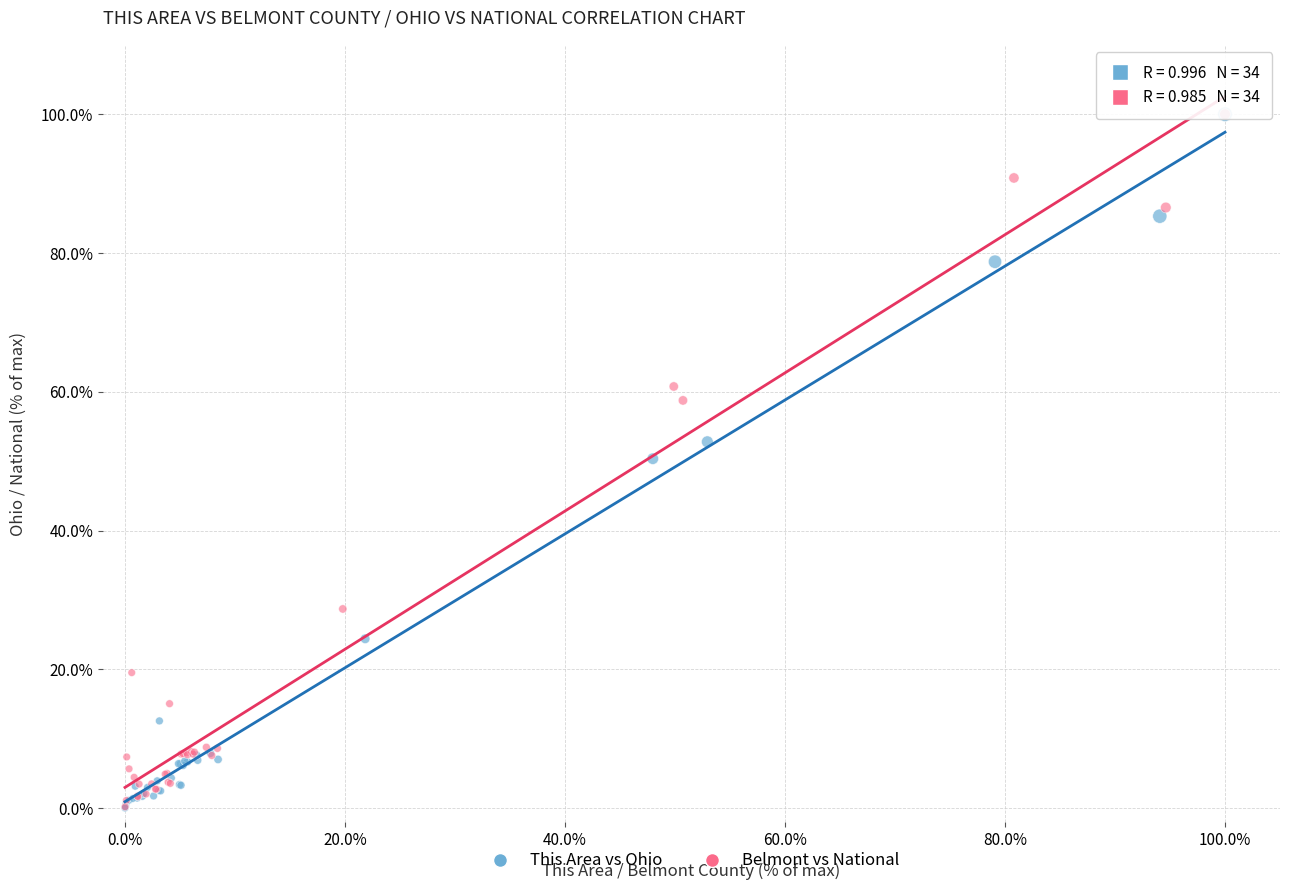

What are all the series names shown in the legend?

This Area vs Ohio, Belmont vs National